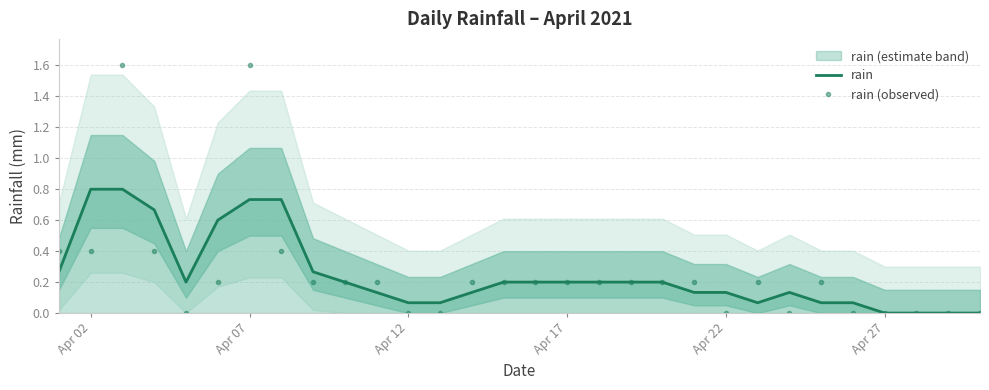

How many times do rain and rain (observed) cross each other?

12